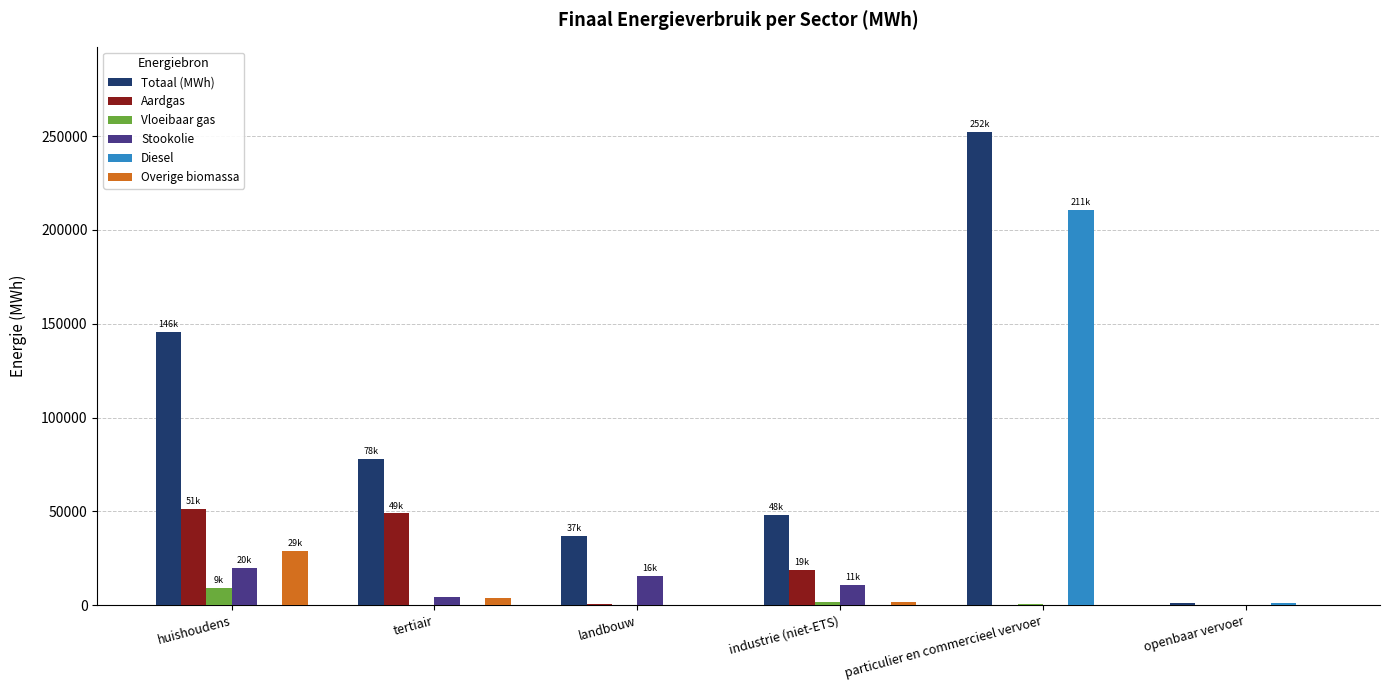

At which category is the sum across all series the highest?

particulier en commercieel vervoer